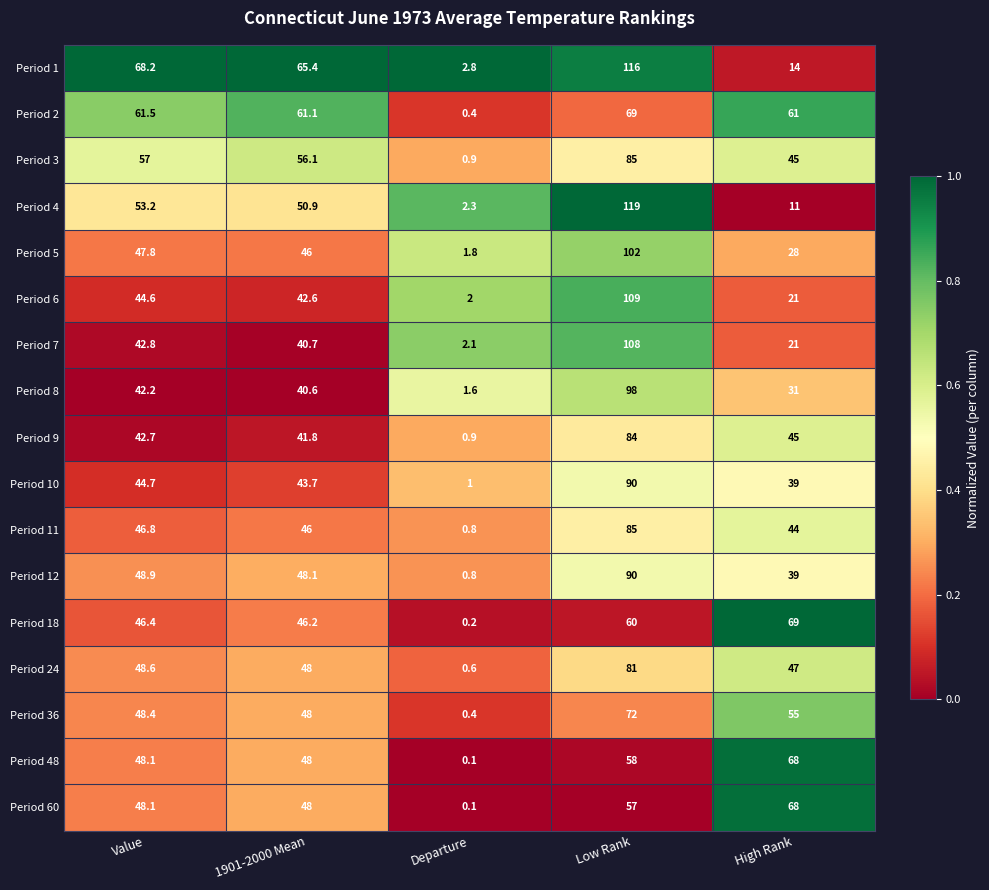

True or false: Period 9 has a value of 42.7 at Value.

True